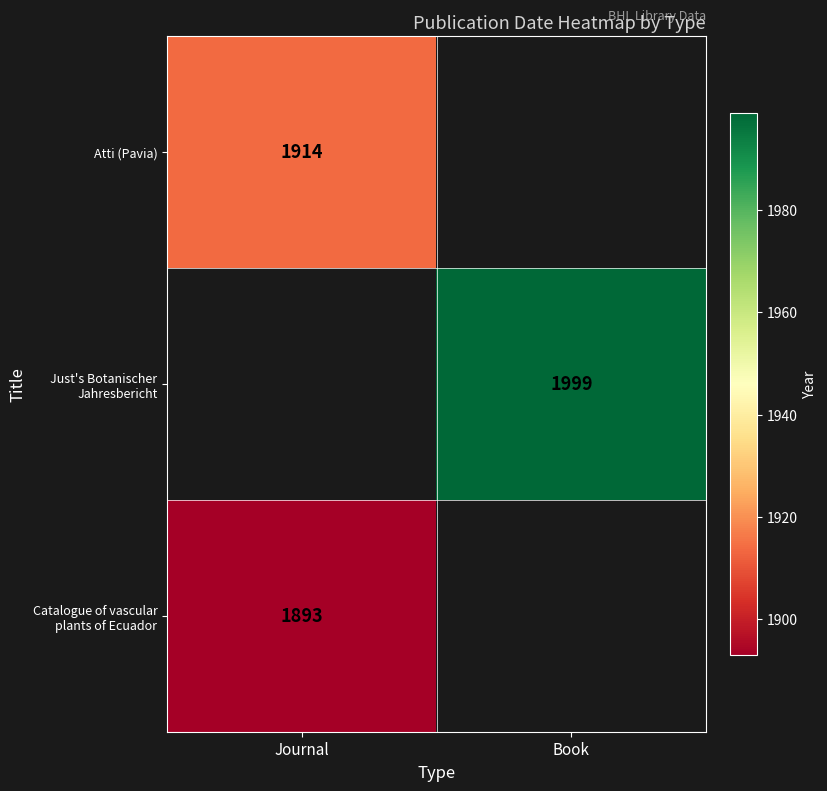

Is it true that Atti (Pavia) equals 1914 at Journal?

True